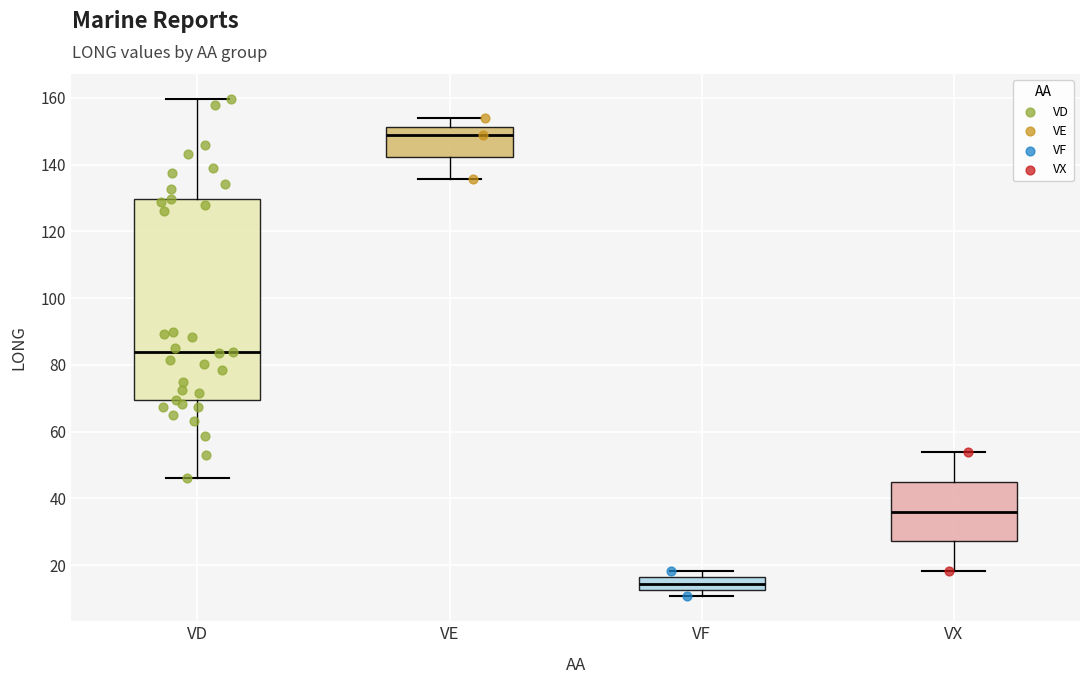

Where is the lower edge of the box for VD on the y-axis? The values are not printed on the chart, so give them approximately, as read against the axis.

70